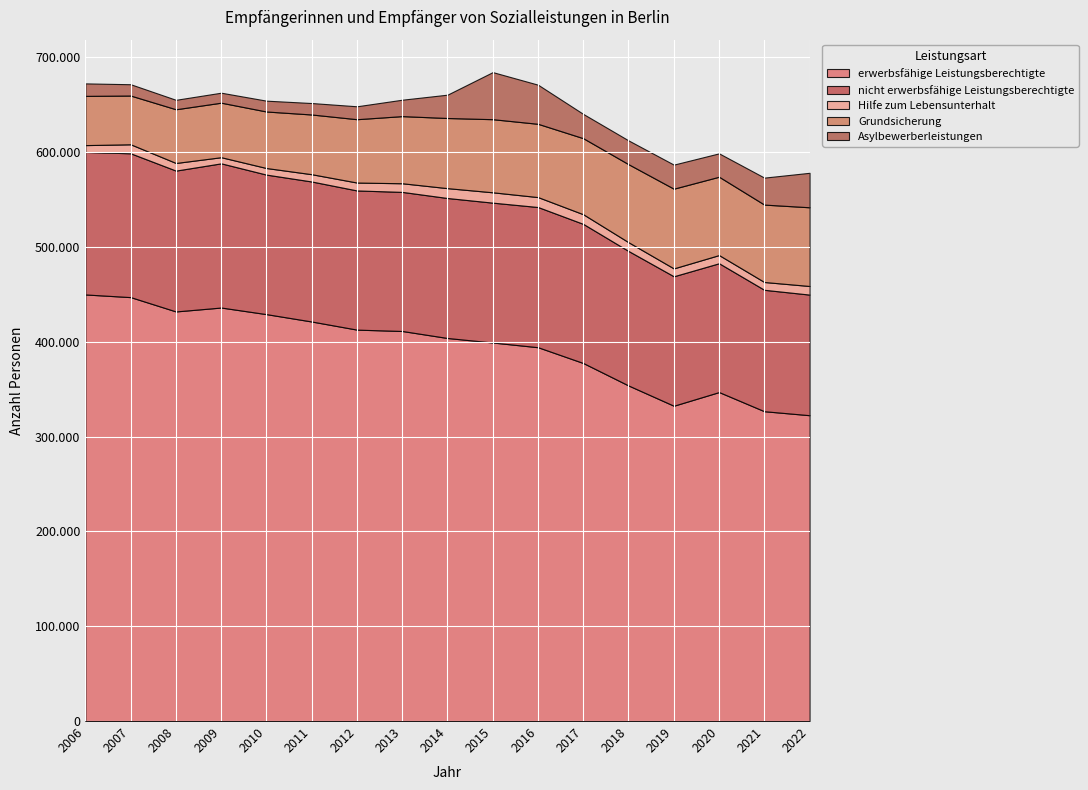

How many values in the Hilfe zum Lebensunterhalt series exceed 8625?

8